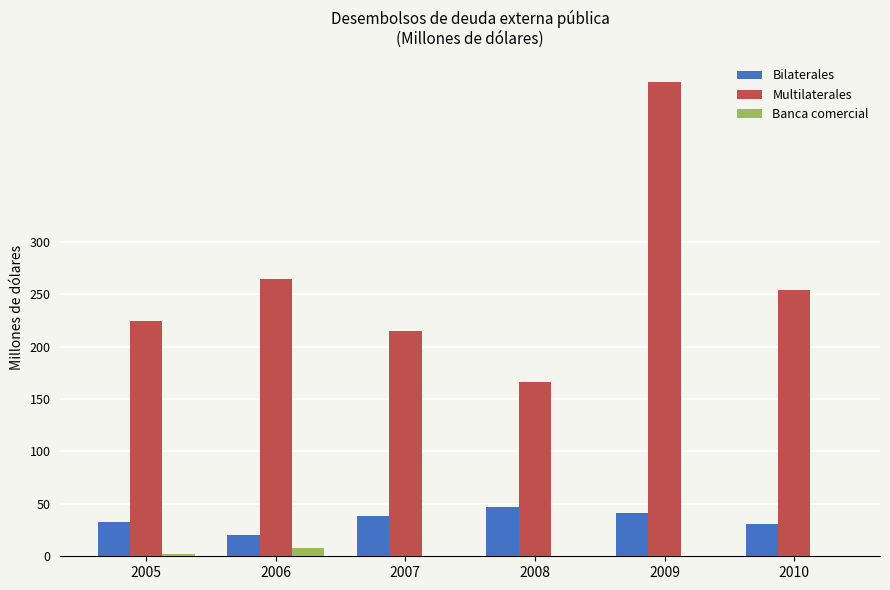

Between 2009 and 2010, which series saw the biggest shift?

Multilaterales